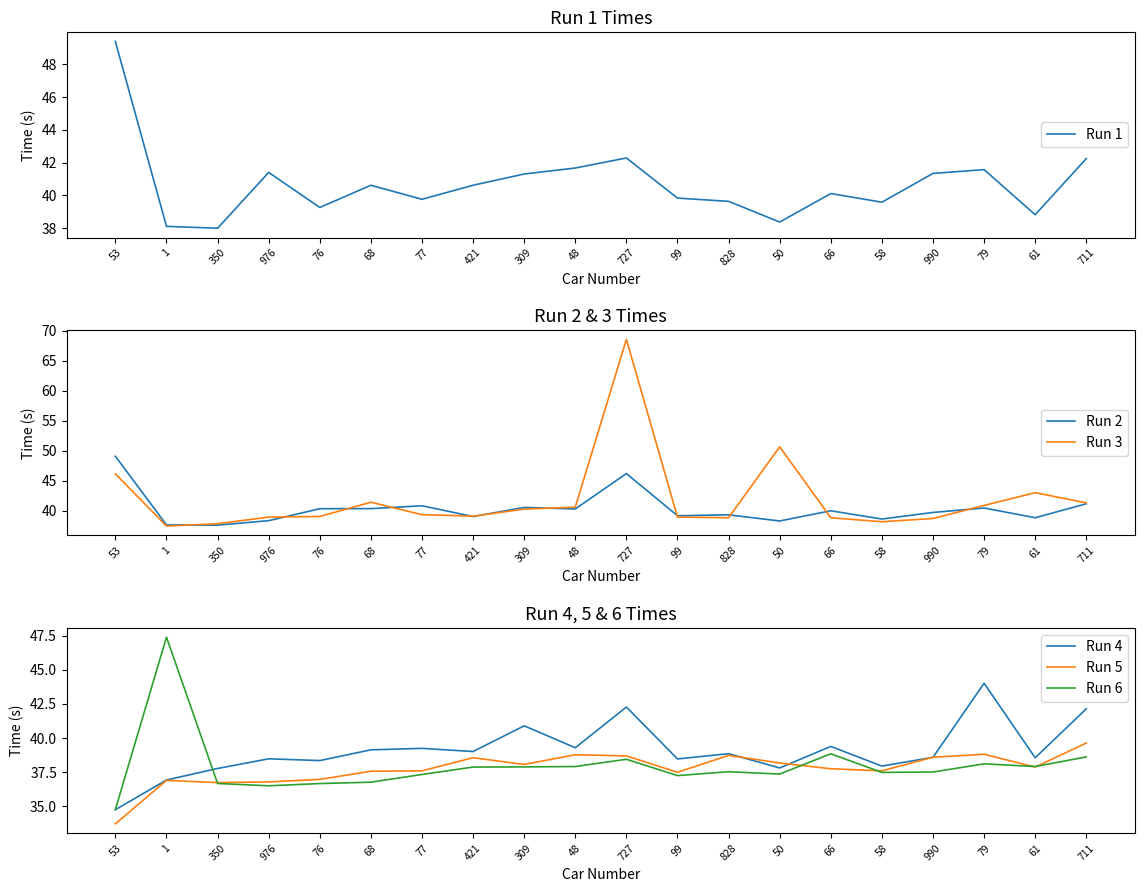

What is the sum of all Run 1 values?

813.9